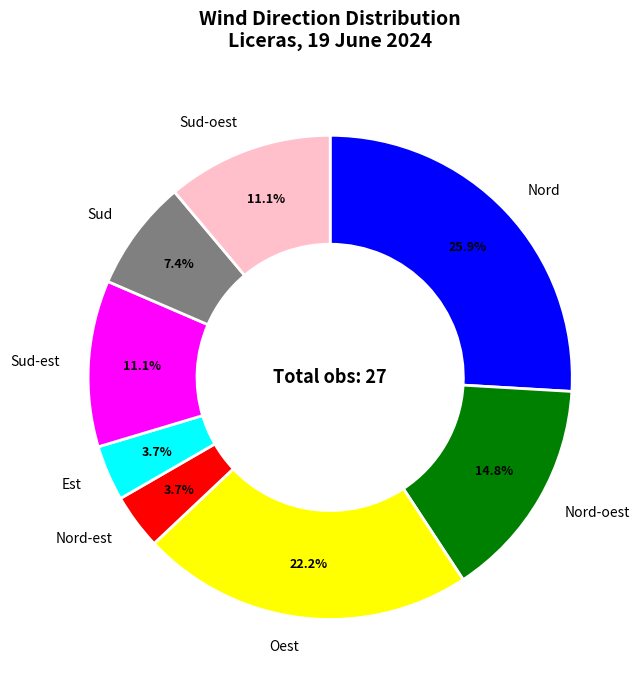

Which slice is the largest?

Nord